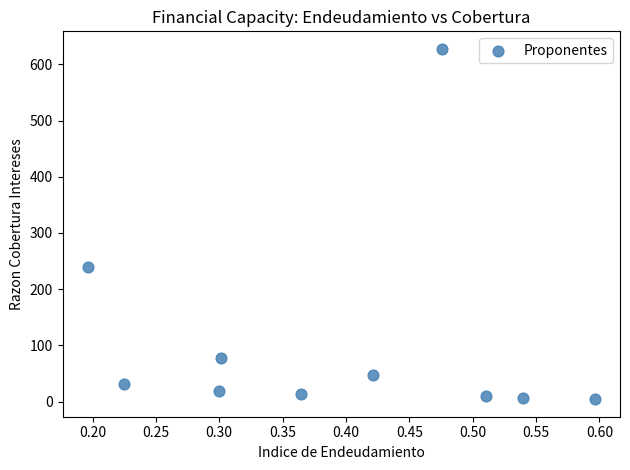

What is the average Y value?

107.8